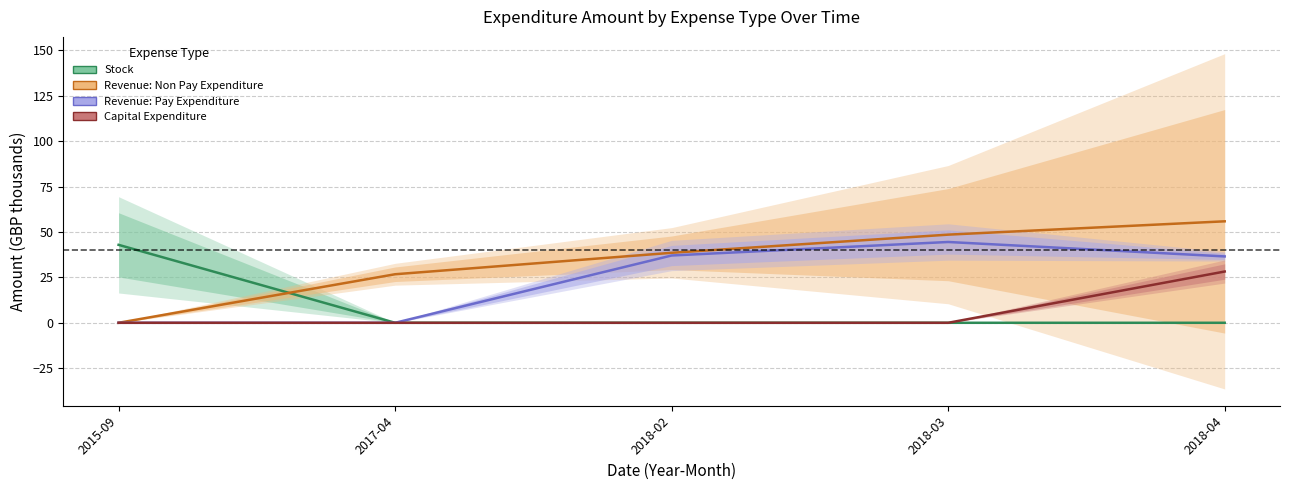

What is the label of the 5th point from the right?

2015-09